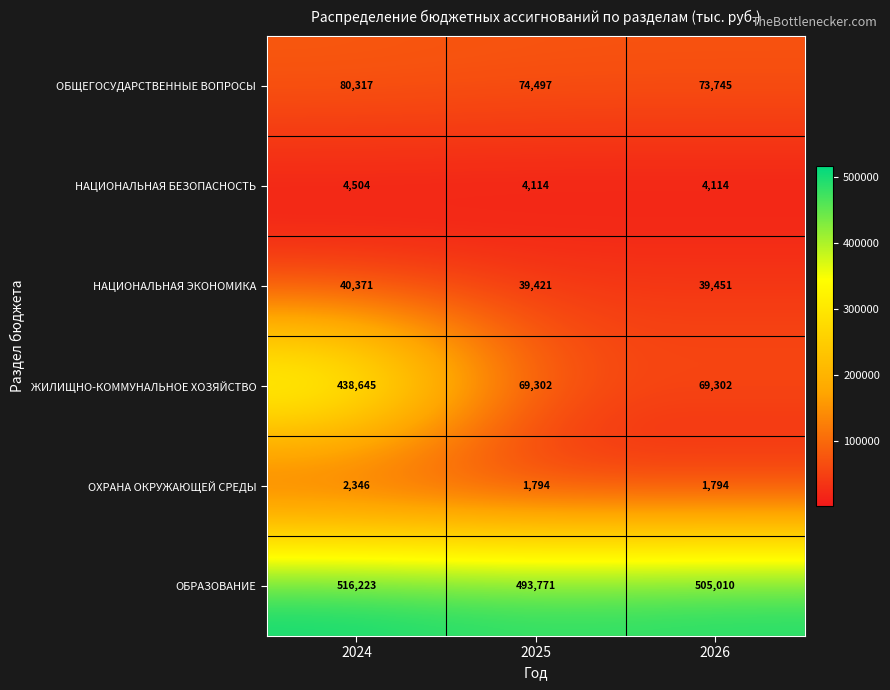

Which series has the widest spread of values?

ЖИЛИЩНО-КОММУНАЛЬНОЕ ХОЗЯЙСТВО